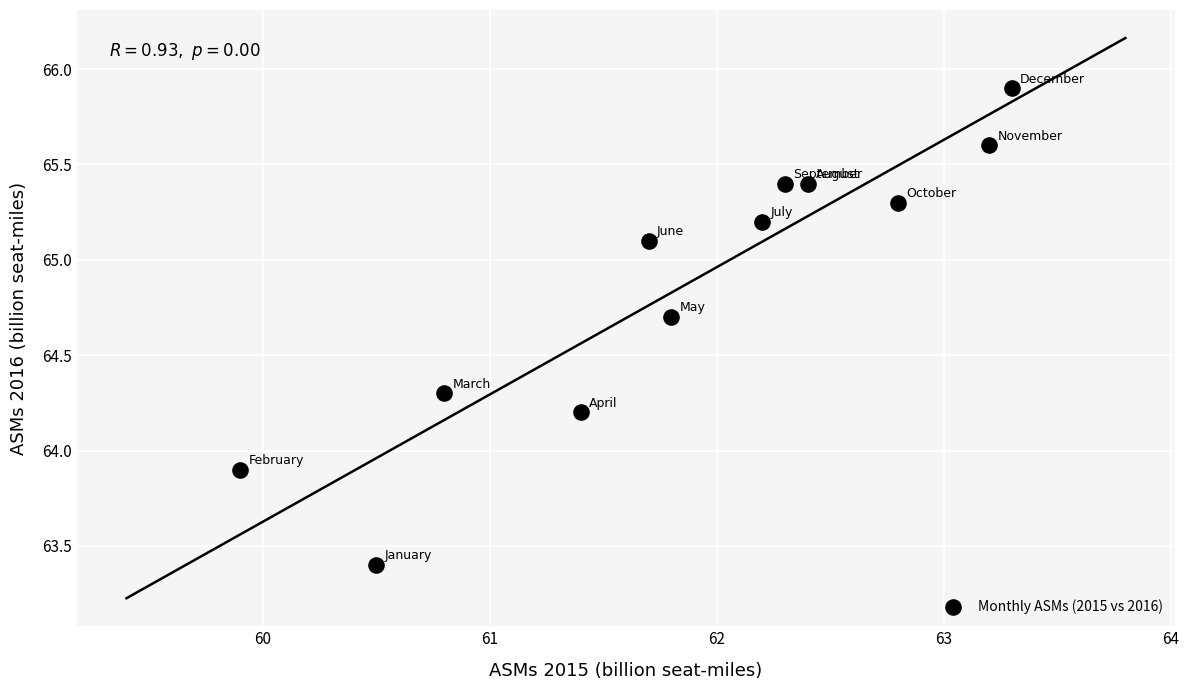

What is the range of X values (max minus min)?

3.4